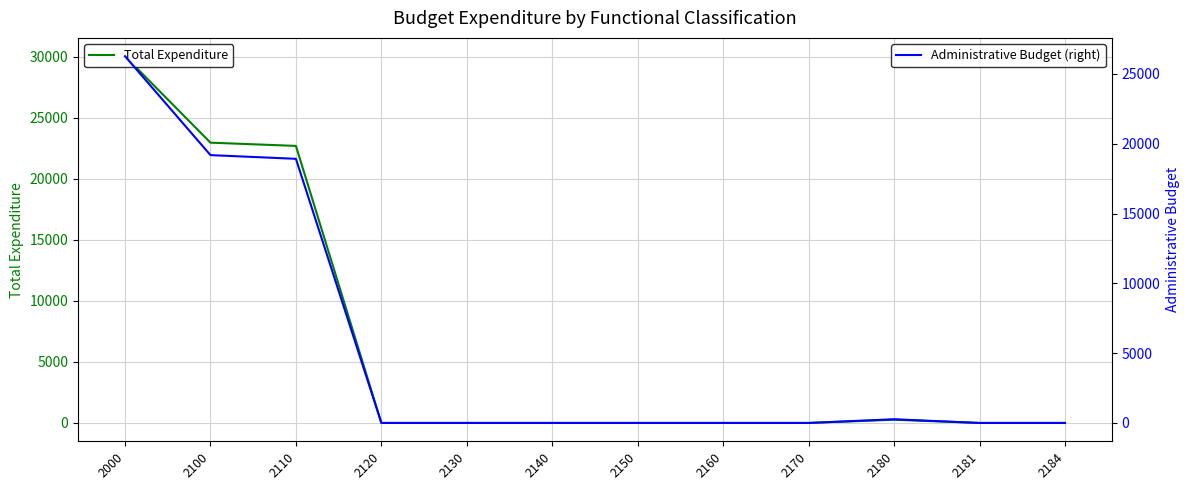

The Total Expenditure series shows 0.0 at 2120. True or false?

True